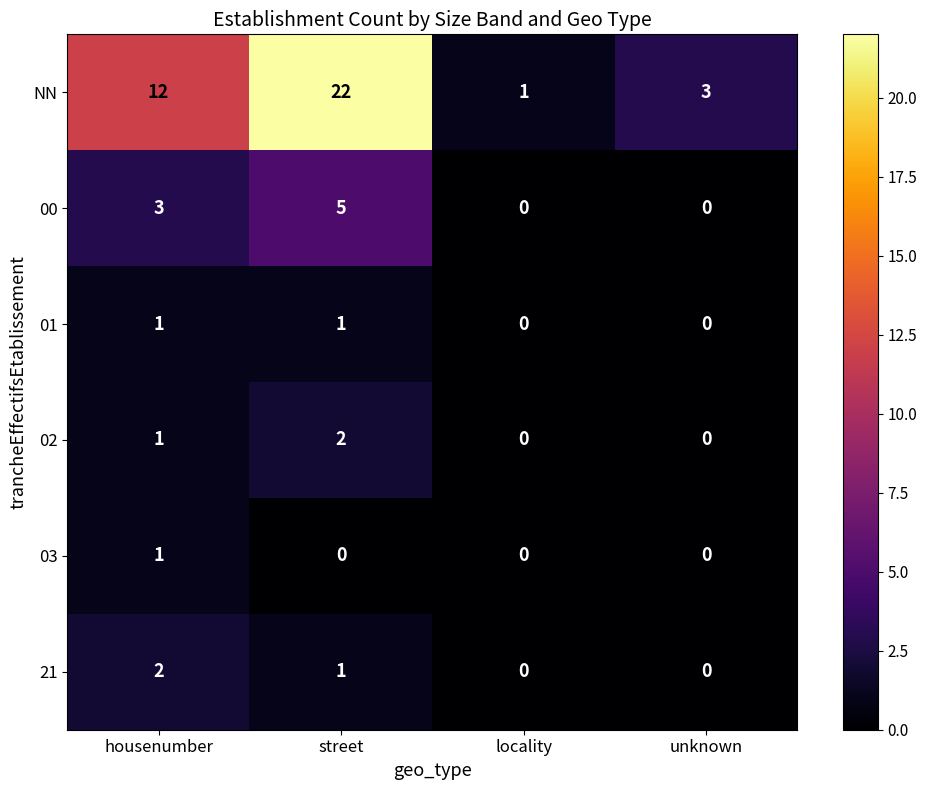

Reading right to left, list all the values displayed in this chart.

NN: unknown=3	locality=1	street=22	housenumber=12
00: unknown=0	locality=0	street=5	housenumber=3
01: unknown=0	locality=0	street=1	housenumber=1
02: unknown=0	locality=0	street=2	housenumber=1
03: unknown=0	locality=0	street=0	housenumber=1
21: unknown=0	locality=0	street=1	housenumber=2